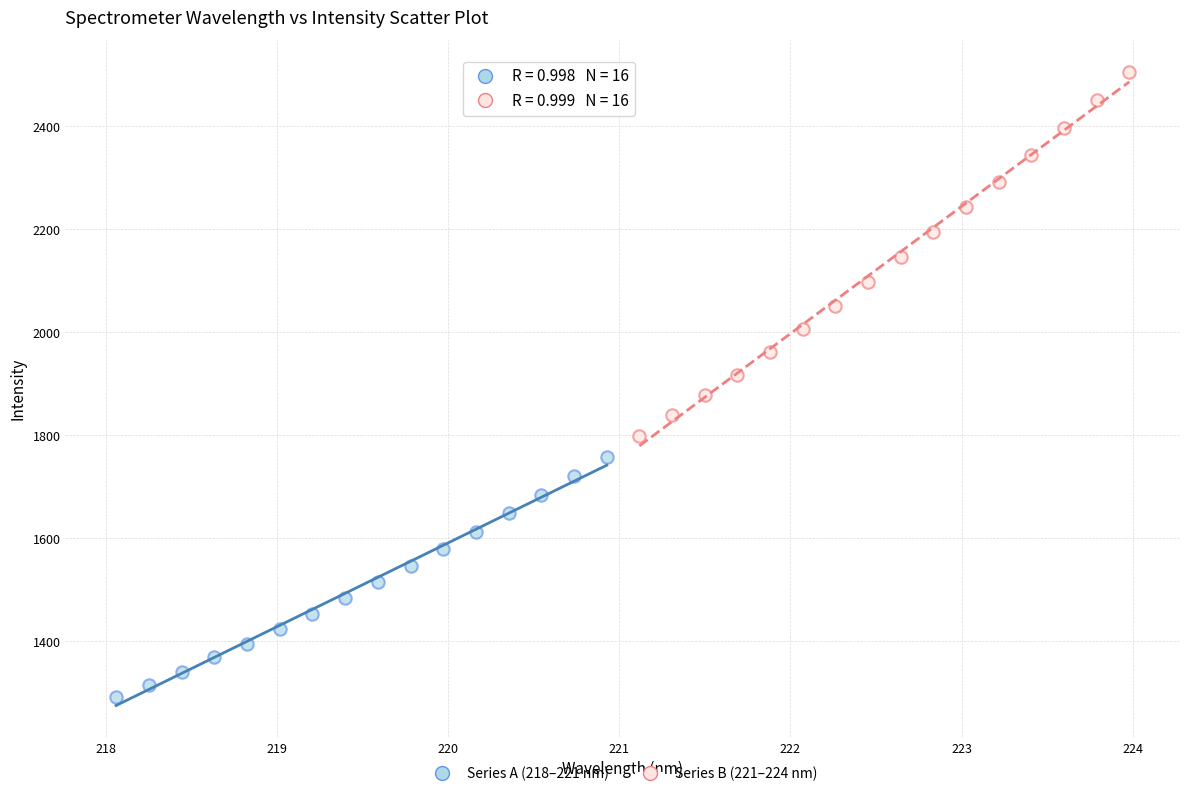

Which series has the widest spread of Y values?

Series B (221–224 nm)